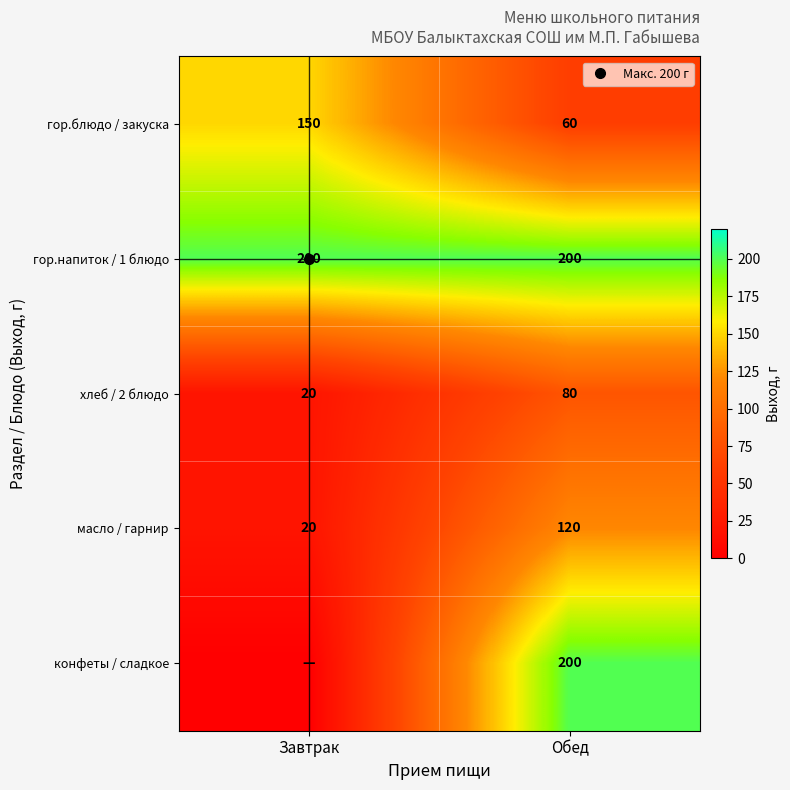

Between Завтрак and Обед, which is larger?

Завтрак